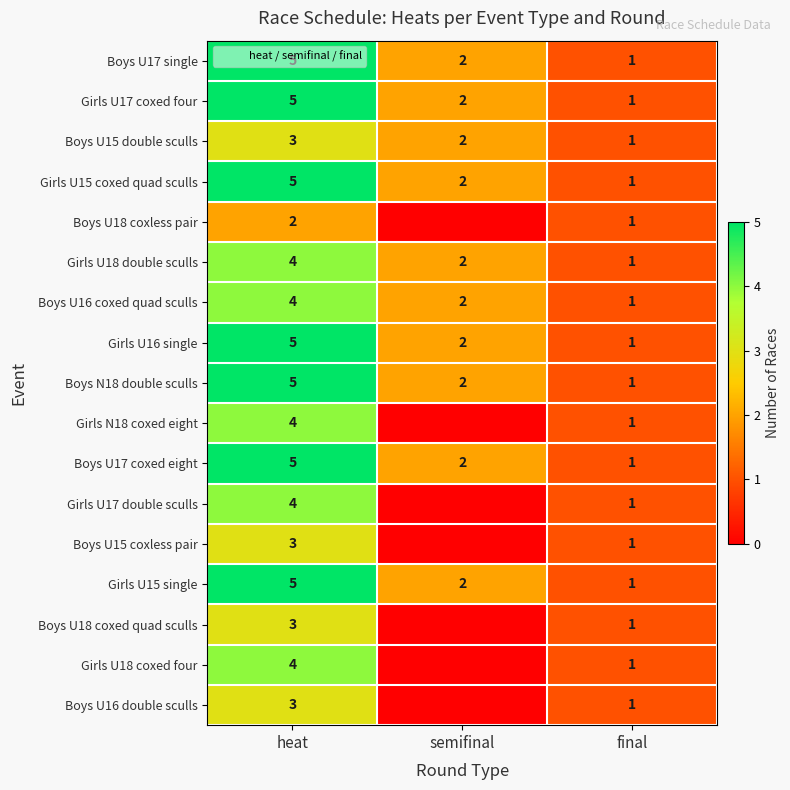

Which category has the lowest value in the Girls U18 double sculls series?

final